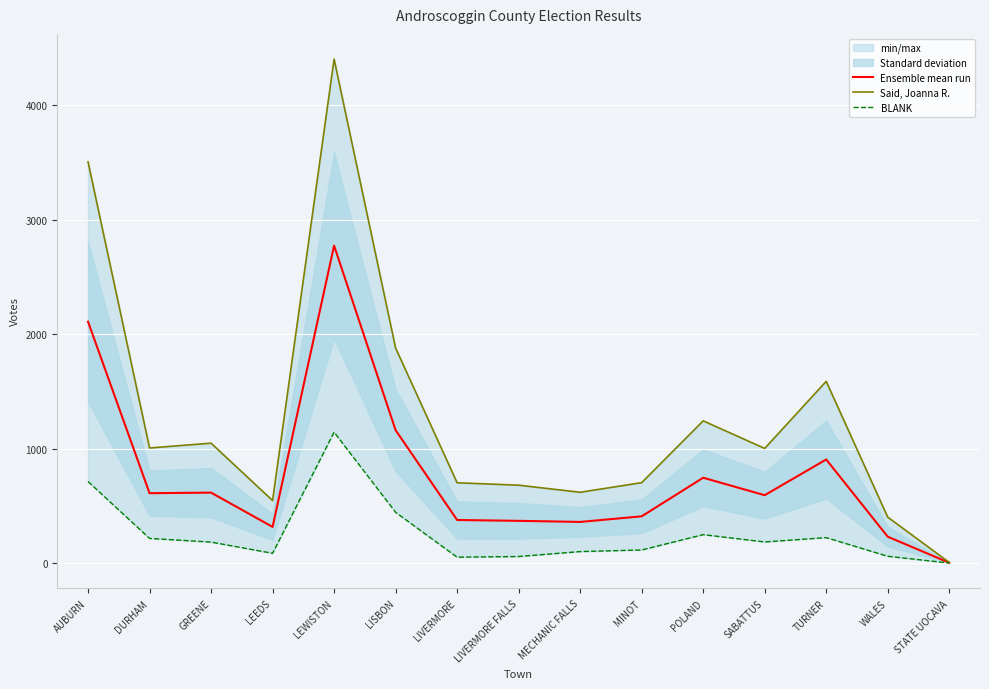

Rank the categories by BLANK value from lowest to highest.

STATE UOCAVA, LIVERMORE, LIVERMORE FALLS, WALES, LEEDS, MECHANIC FALLS, MINOT, GREENE, SABATTUS, DURHAM, TURNER, POLAND, LISBON, AUBURN, LEWISTON